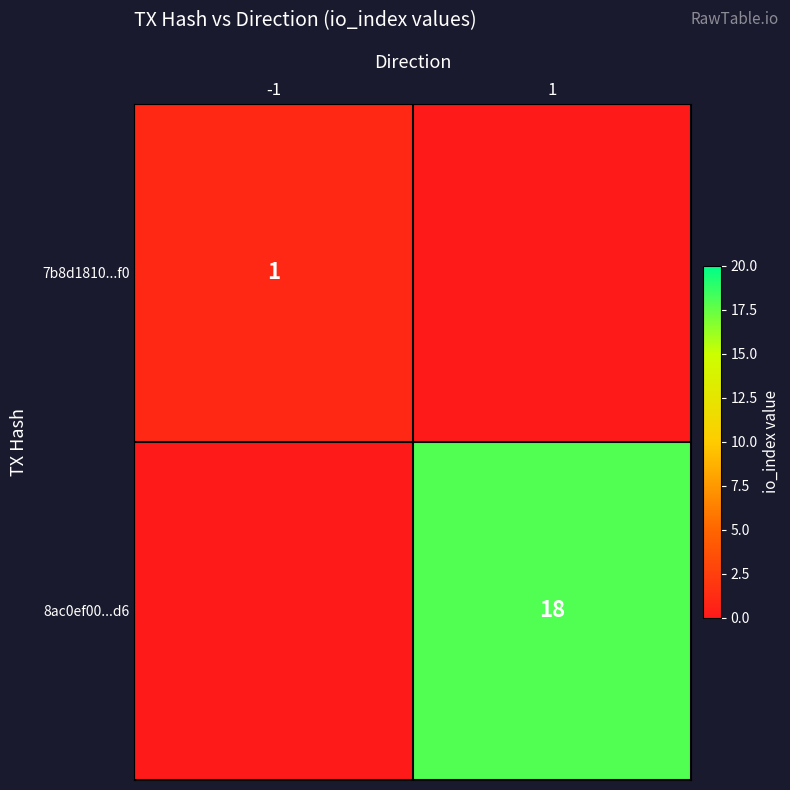

The 7b8d1810...f0 series shows 1 at -1. True or false?

True